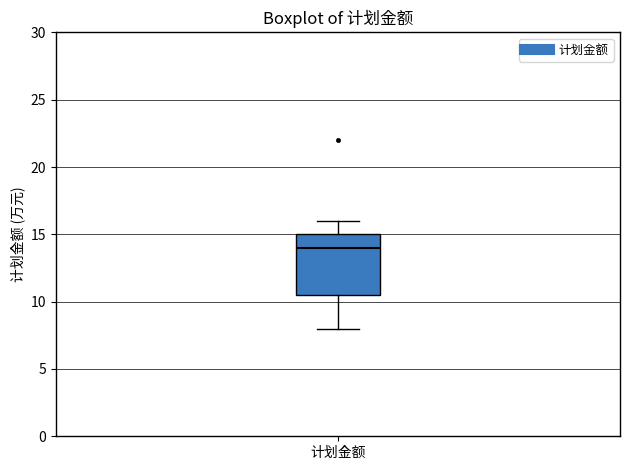

Read this box plot against the y-axis: the position of the median line, the range covered by the box, and the ends of both whiskers. The values are not printed on the chart, so give them approximately, as read against the axis.

median 14.0, box 10.5 to 15.0, whiskers 8.0 to 16.0